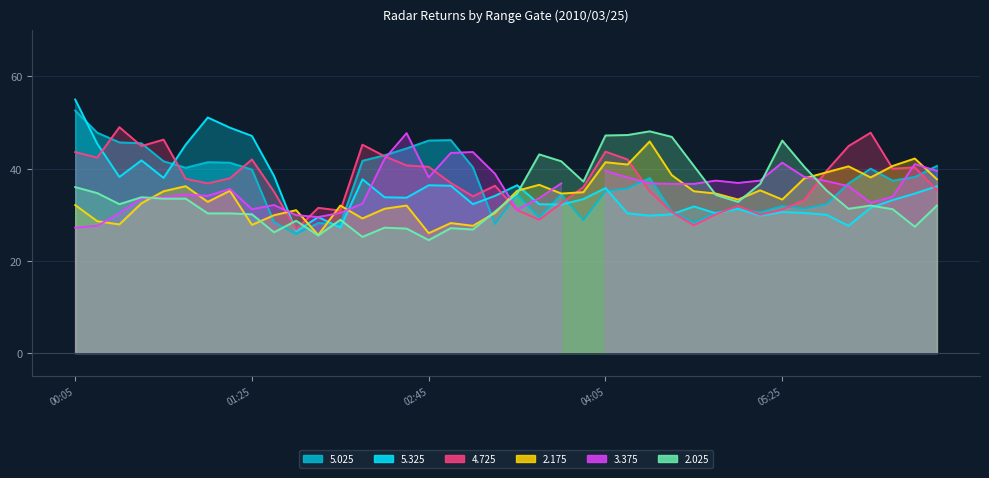

What is the greatest value displayed?

55.0